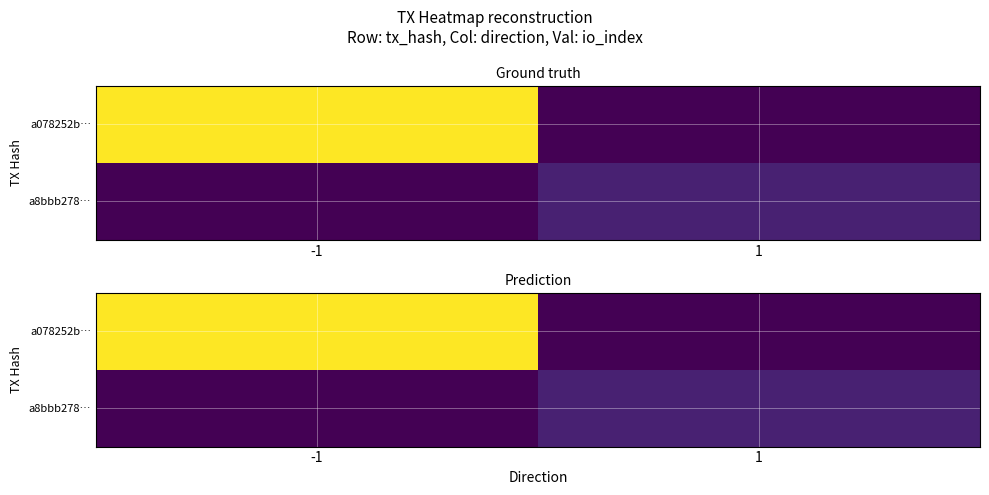

What value does the a8bbb278… series have at 1?

2